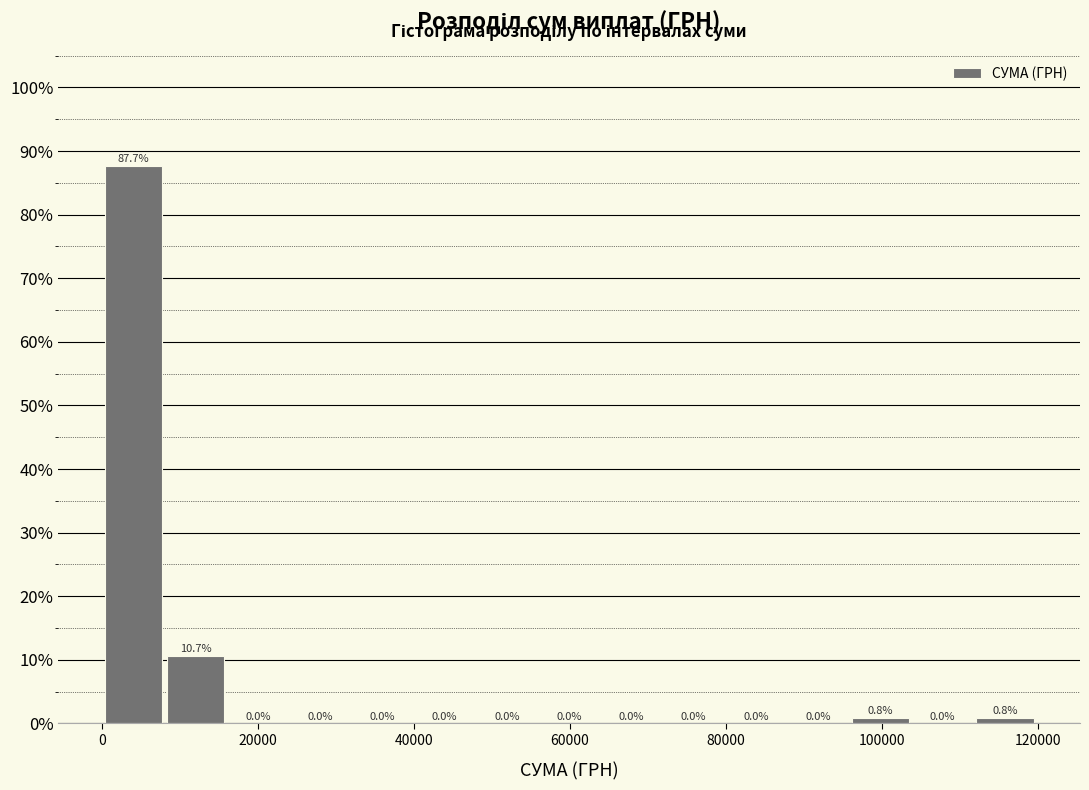

Around what value on the x-axis is the tallest bar? Give the approximate position of its centre, as read against the axis.

4000